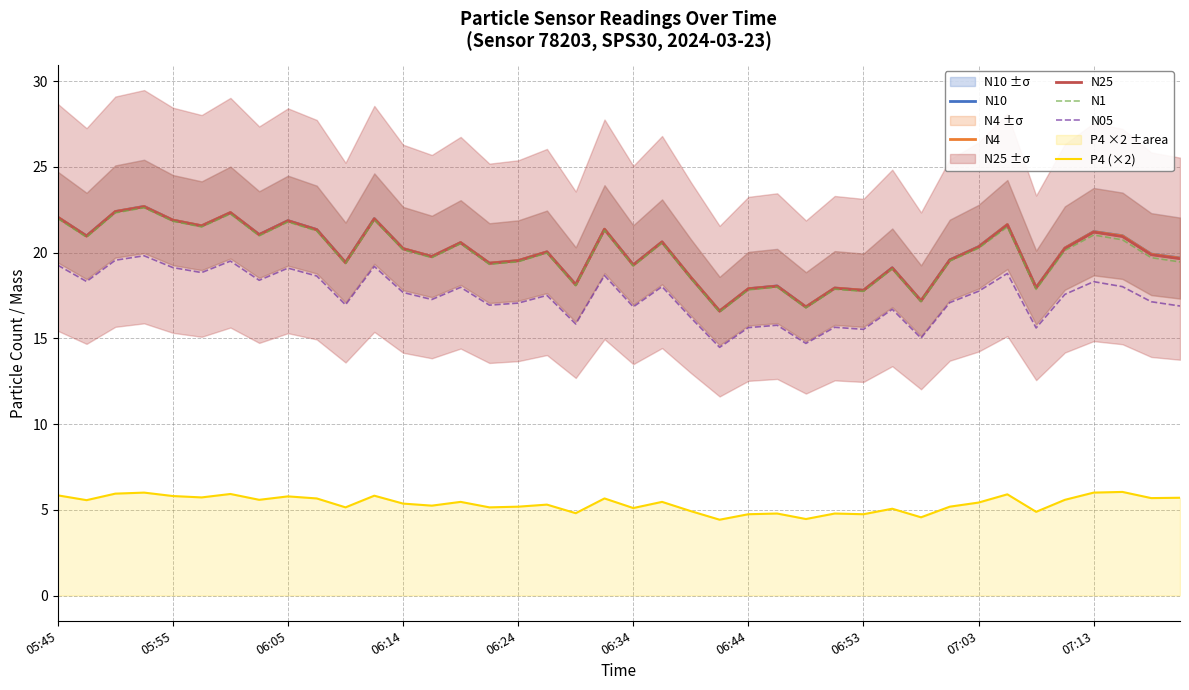

Does the chart have visible grid lines?

Yes